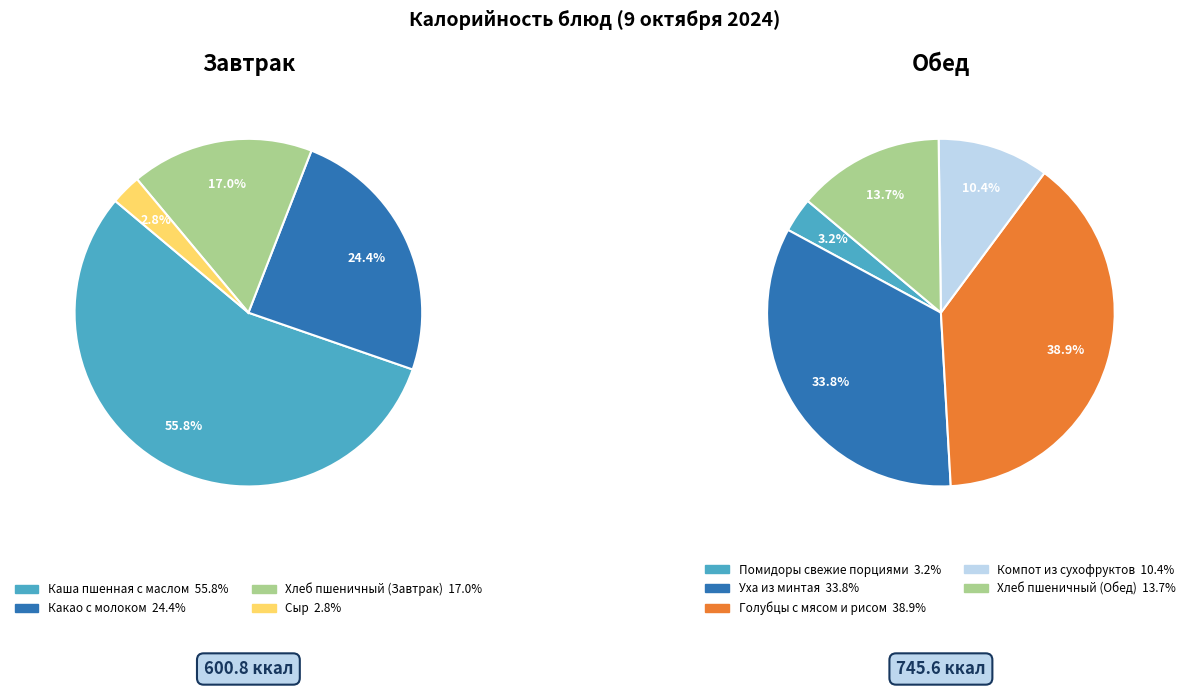

Is Сыр the majority of the pie?

No